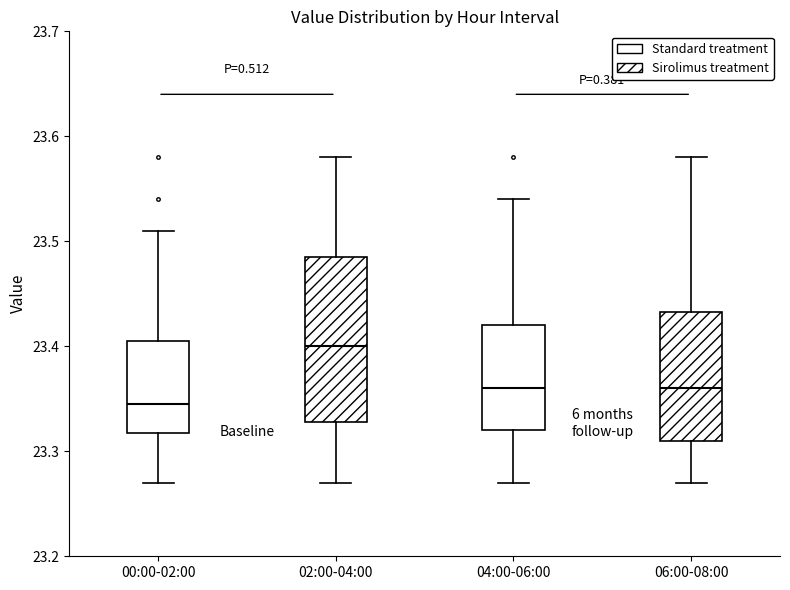

Reading left to right, transcribe this box plot: for each box, give where its median line is, the range the box spans, and where its two whiskers end, as read against the y-axis. The values are not printed on the chart, so give them approximately, as read against the axis.

00:00-02:00: median 23.35, box 23.32 to 23.41, whiskers 23.27 to 23.51
02:00-04:00: median 23.40, box 23.33 to 23.49, whiskers 23.27 to 23.58
04:00-06:00: median 23.36, box 23.32 to 23.42, whiskers 23.27 to 23.54
06:00-08:00: median 23.36, box 23.31 to 23.43, whiskers 23.27 to 23.58